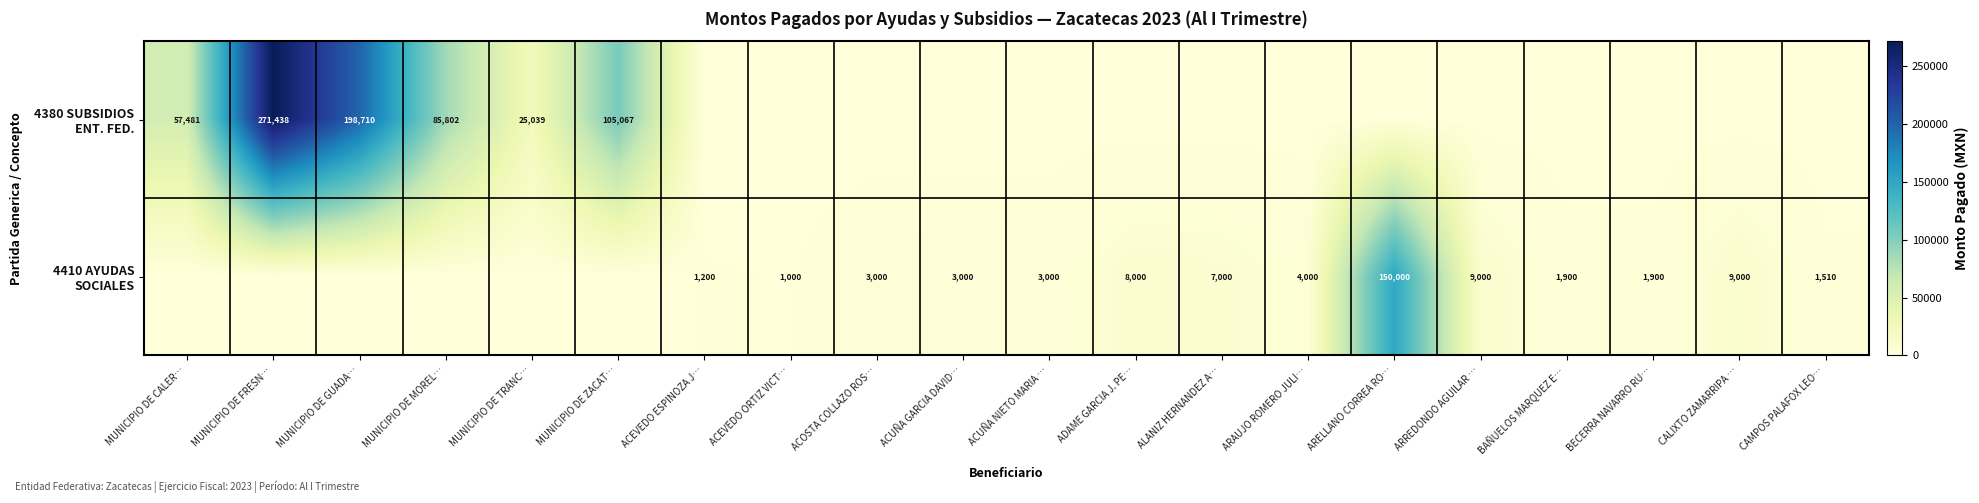

Where does the 4410 AYUDAS SOCIALES series first go above 1900?

ACOSTA COLLAZO ROS…